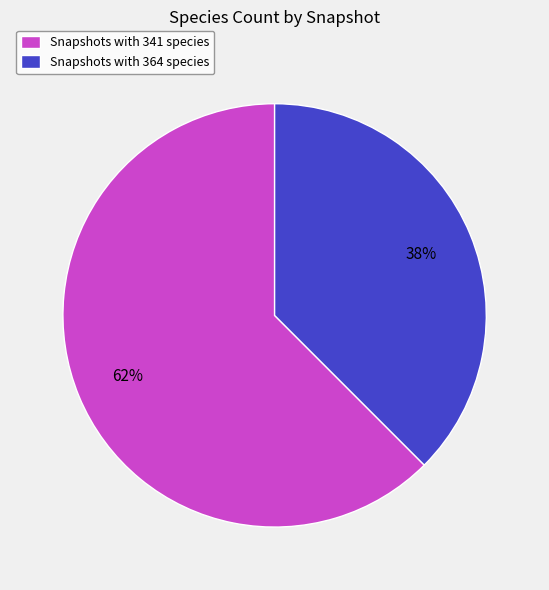

Which slice is the smallest?

Snapshots with 364 species